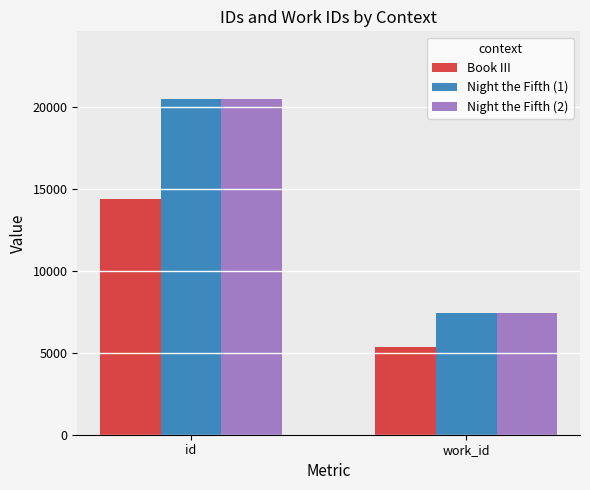

How many bars are there in each group?

3